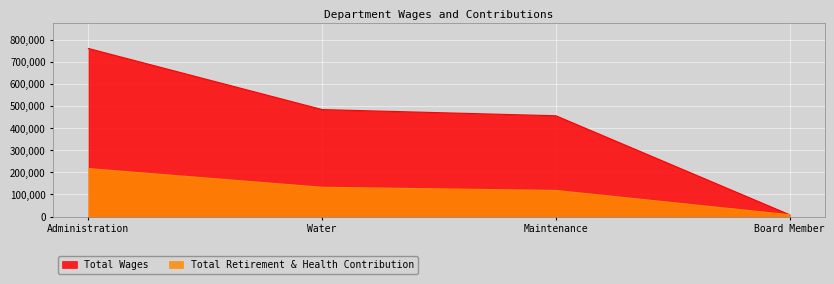

Count the number of data series in this chart.

2